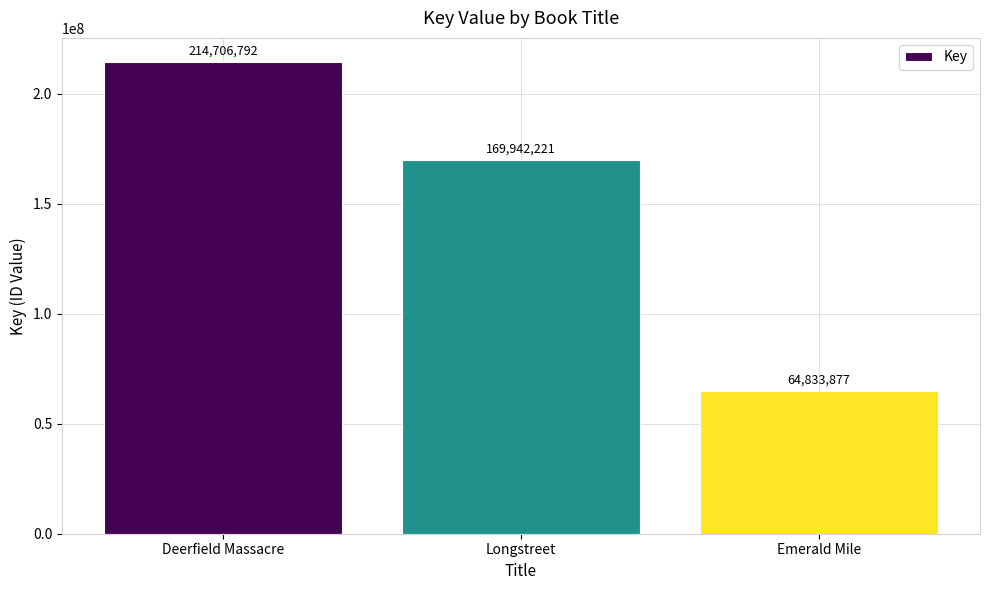

How many values are below 169942221?

1